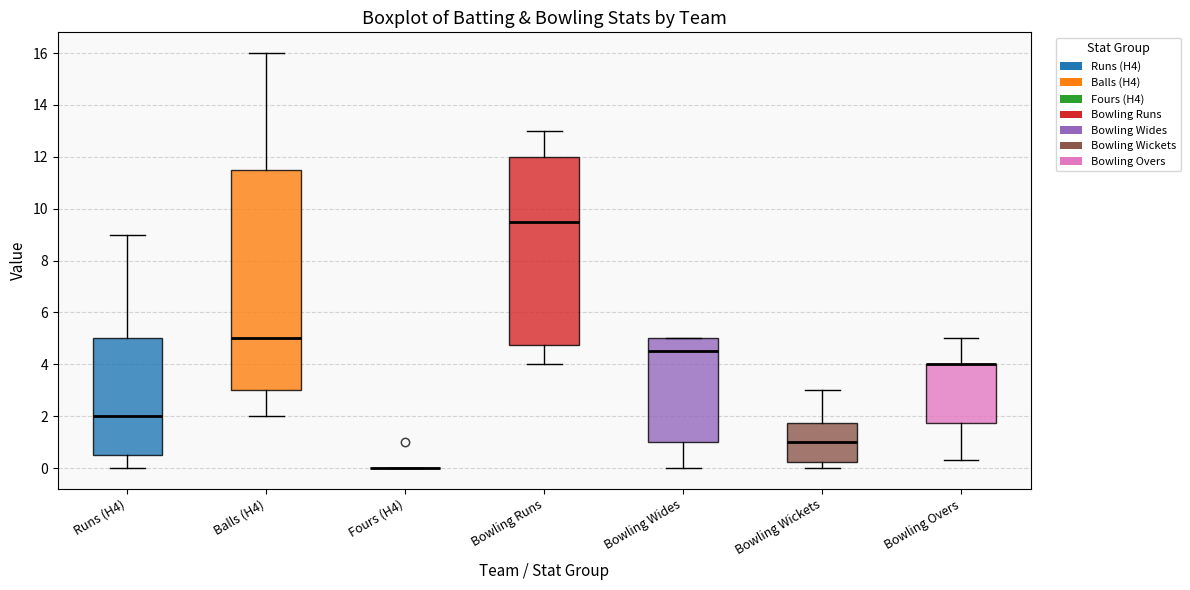

Reading left to right, transcribe this box plot: for each box, give where its median line is, the range the box spans, and where its two whiskers end, as read against the y-axis. The values are not printed on the chart, so give them approximately, as read against the axis.

Runs (H4): median 2.0, box 0.6 to 5.0, whiskers 0.0 to 9.0
Balls (H4): median 5.0, box 3.0 to 11.6, whiskers 2.0 to 16.0
Fours (H4): box collapsed to a line at 0.0, whiskers 0.0 to 0.0
Bowling Runs: median 9.6, box 4.8 to 12.0, whiskers 4.0 to 13.0
Bowling Wides: median 4.6, box 1.0 to 5.0, whiskers 0.0 to 5.0
Bowling Wickets: median 1.0, box 0.2 to 1.8, whiskers 0.0 to 3.0
Bowling Overs: median 4.0 (drawn on the box's upper edge), box 1.8 to 4.0, whiskers 0.4 to 5.0